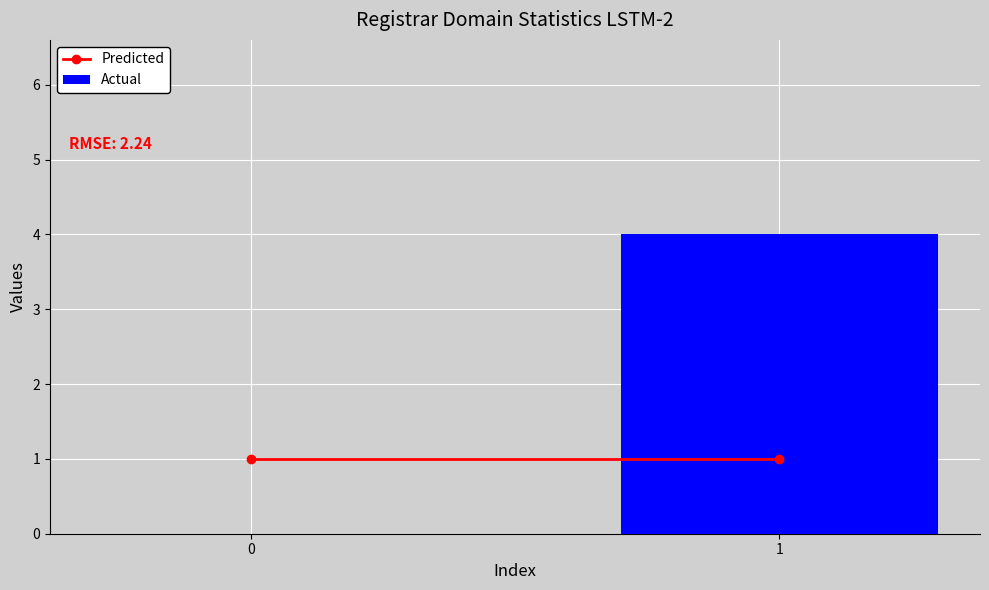

The value at 0 is 0. True or false?

True